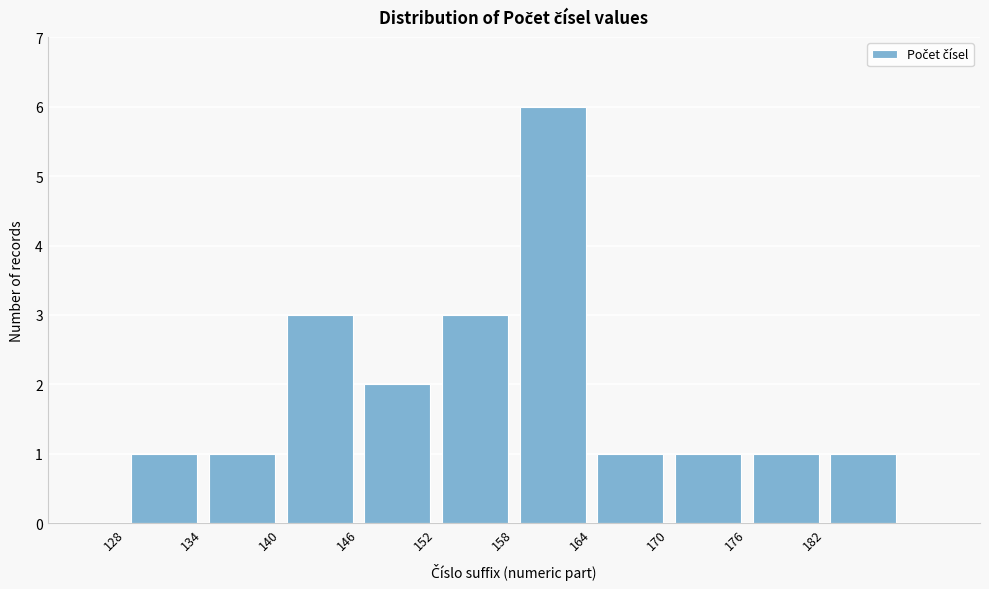

How tall is the bar that spans 146 to 152 on the x-axis? The values are not printed on the chart, so give them approximately, as read against the axis.

2